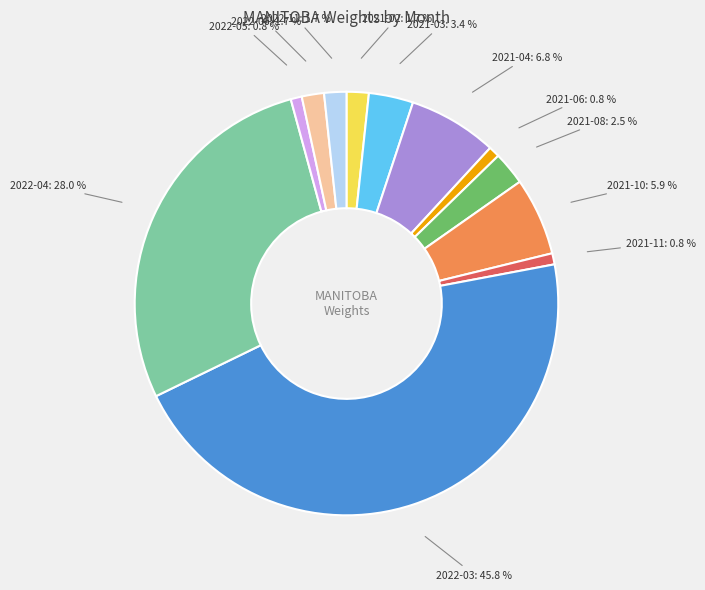

Is there a majority slice in this chart?

No